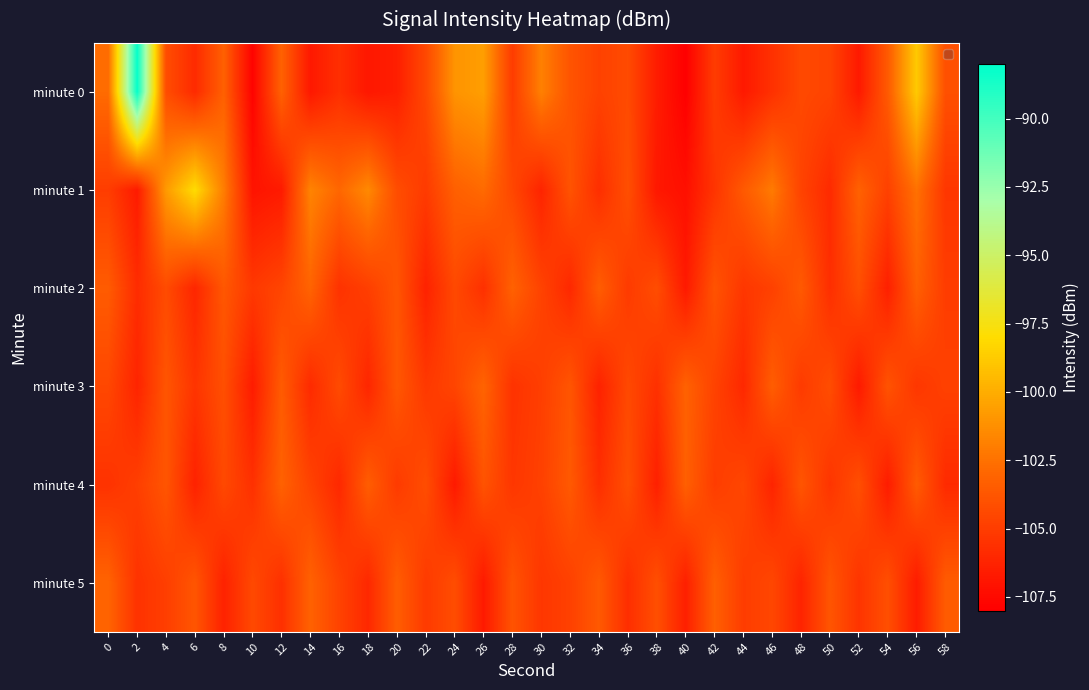

What is the difference between the highest and lowest values at 12?

3.5